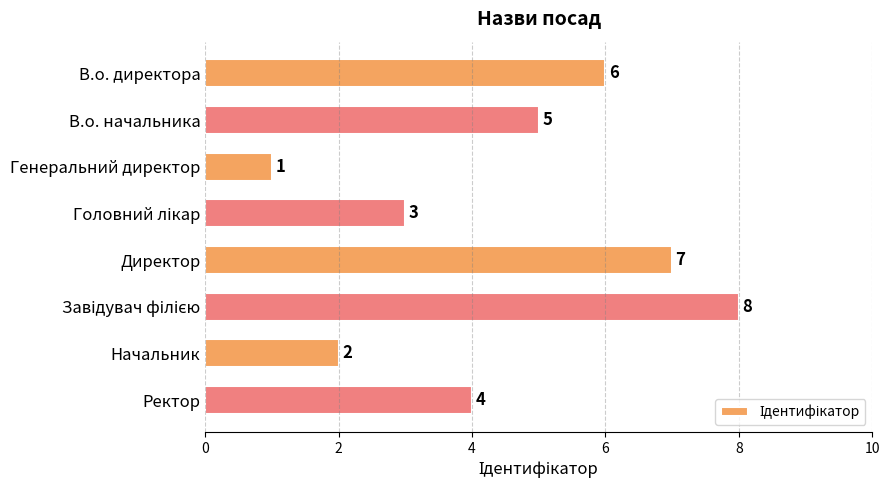

How many data points are less than 5?

4